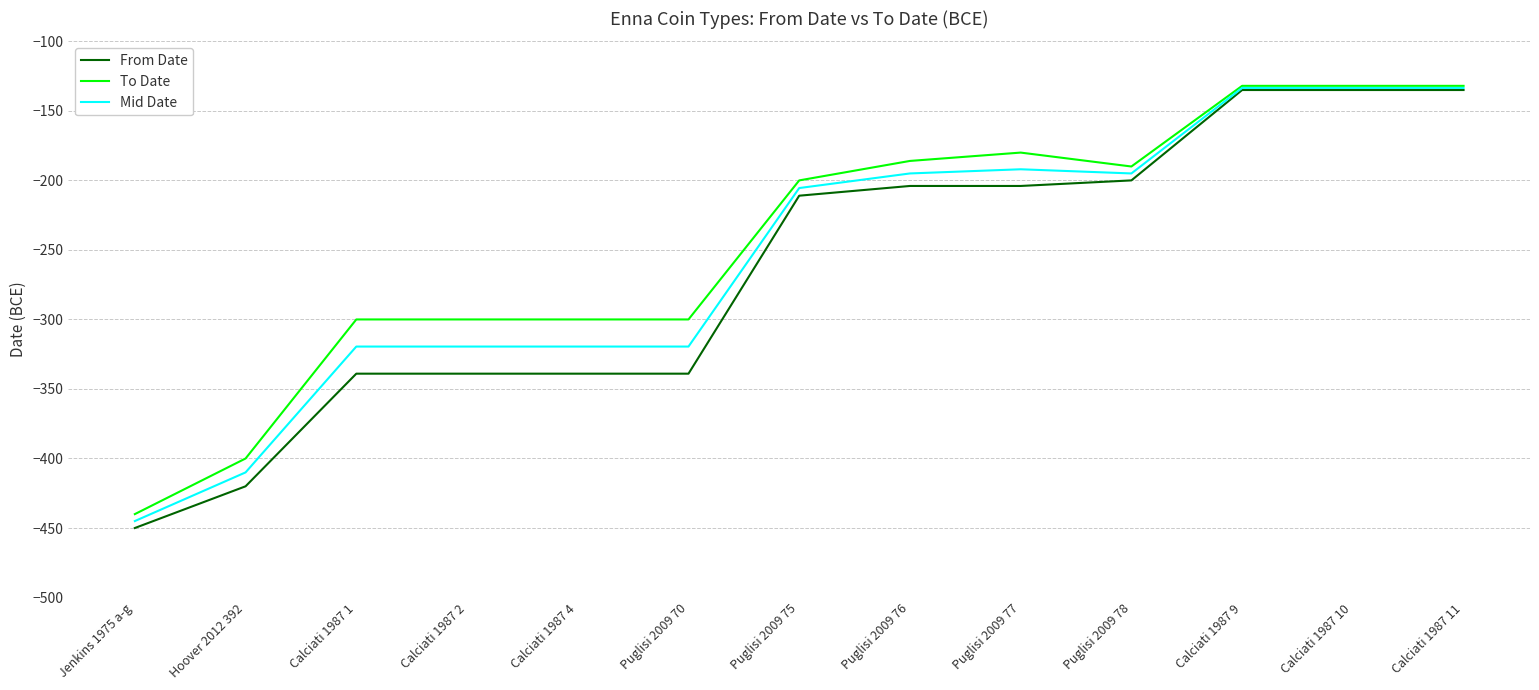

What is the difference between the highest and lowest values at Puglisi 2009 76?

18.0